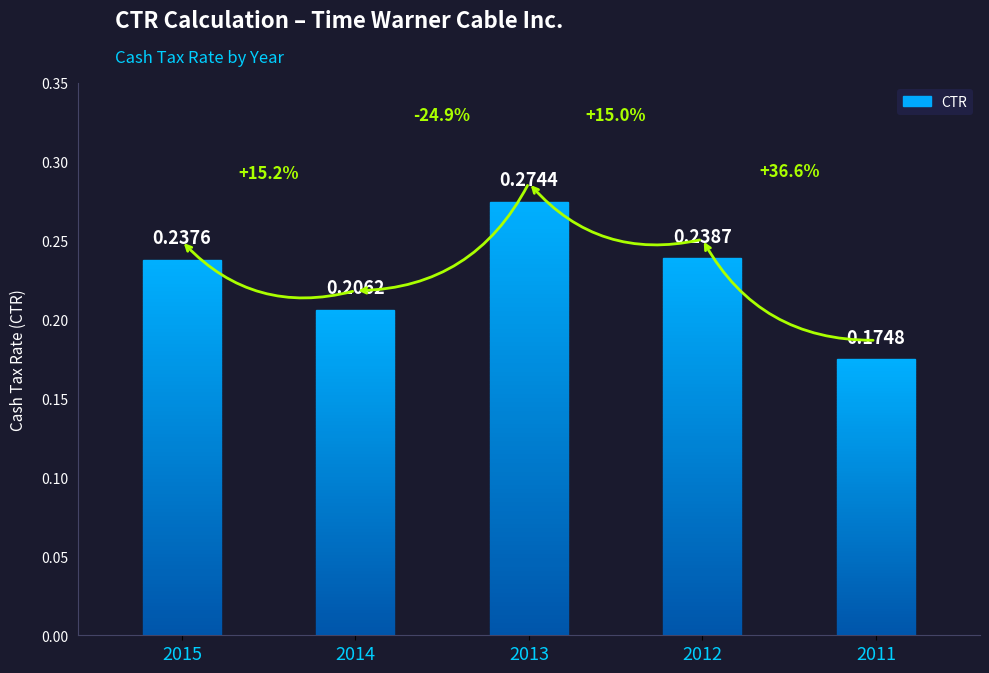

Rank the categories by value from lowest to highest.

2011, 2014, 2015, 2012, 2013